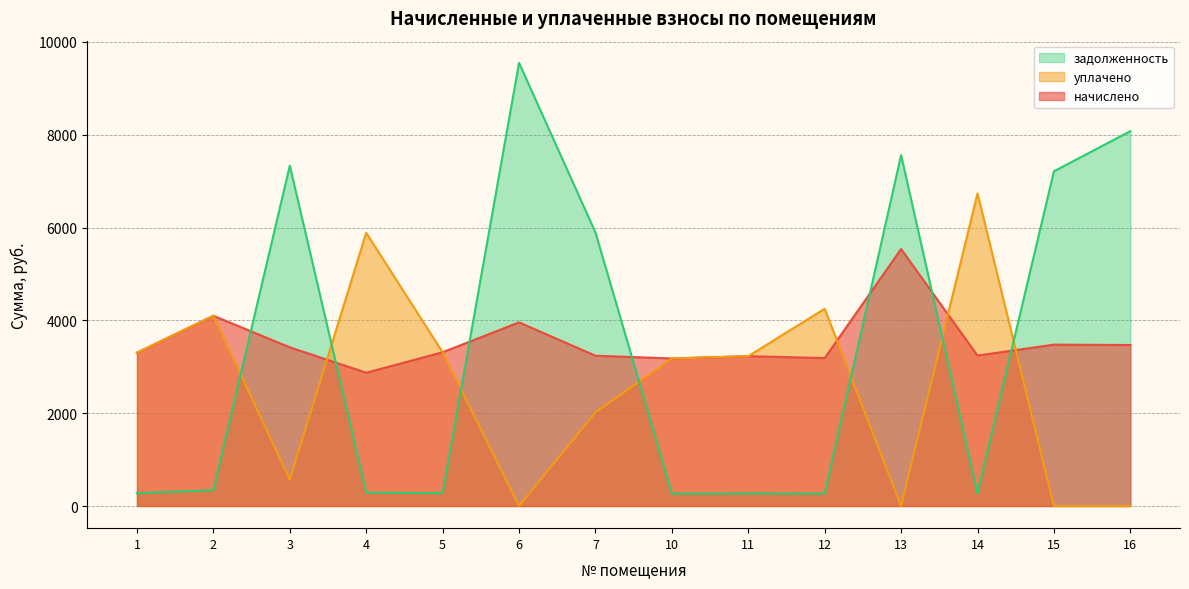

How many data points in начислено are above 3313?

7